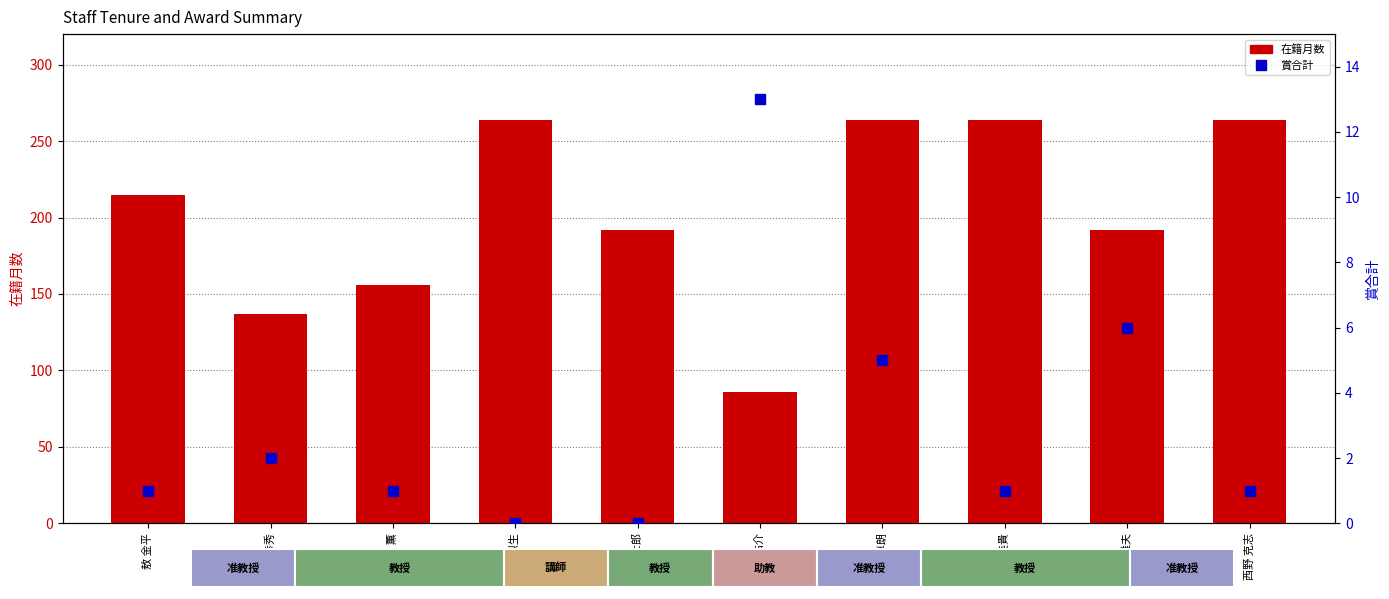

What is the average value of the 在籍月数 series?

203